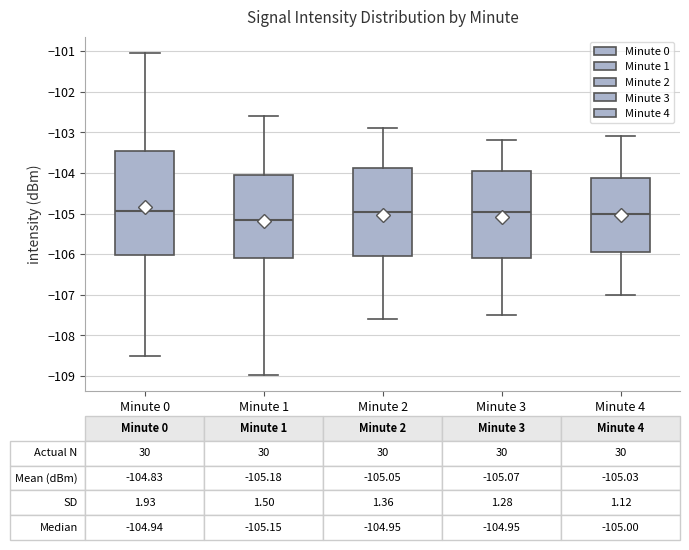

Which box is the tallest, from its lower edge to its upper edge?

Minute 0